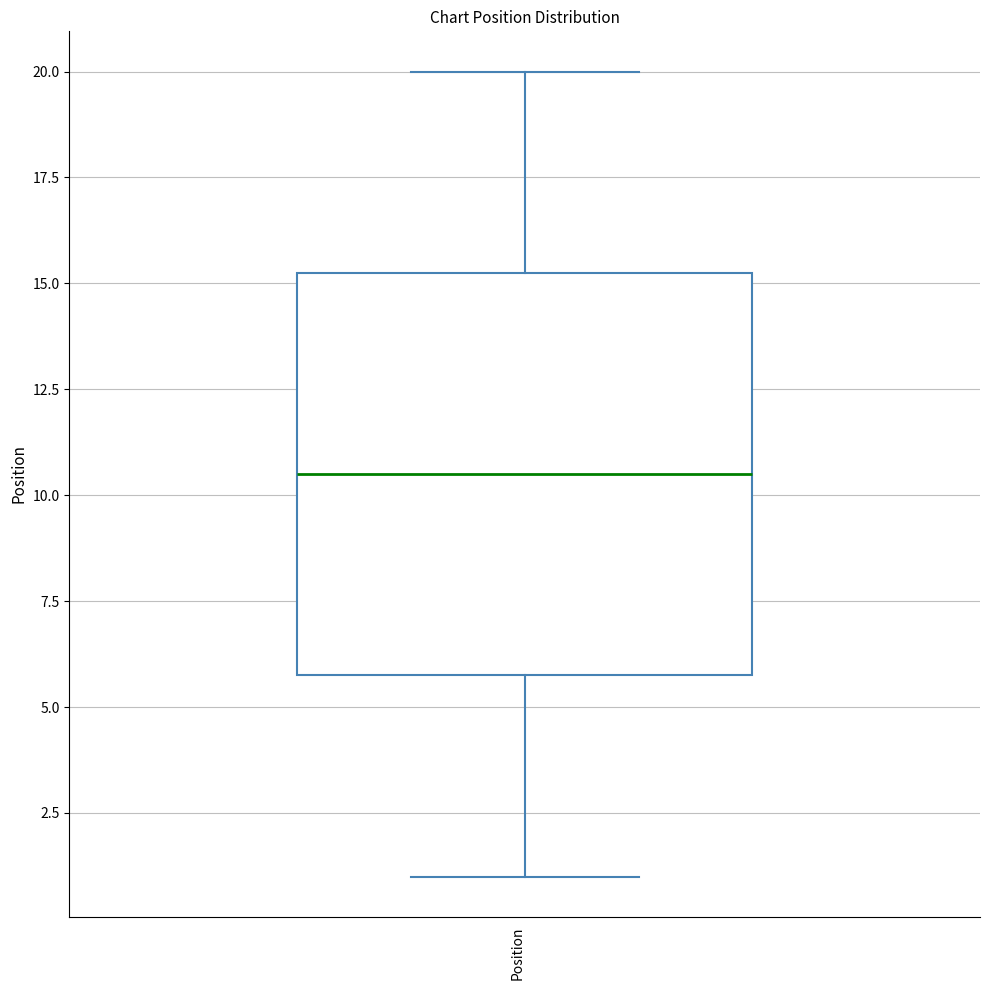

Where does the upper whisker of the box for Position end on the y-axis? The values are not printed on the chart, so give them approximately, as read against the axis.

20.0